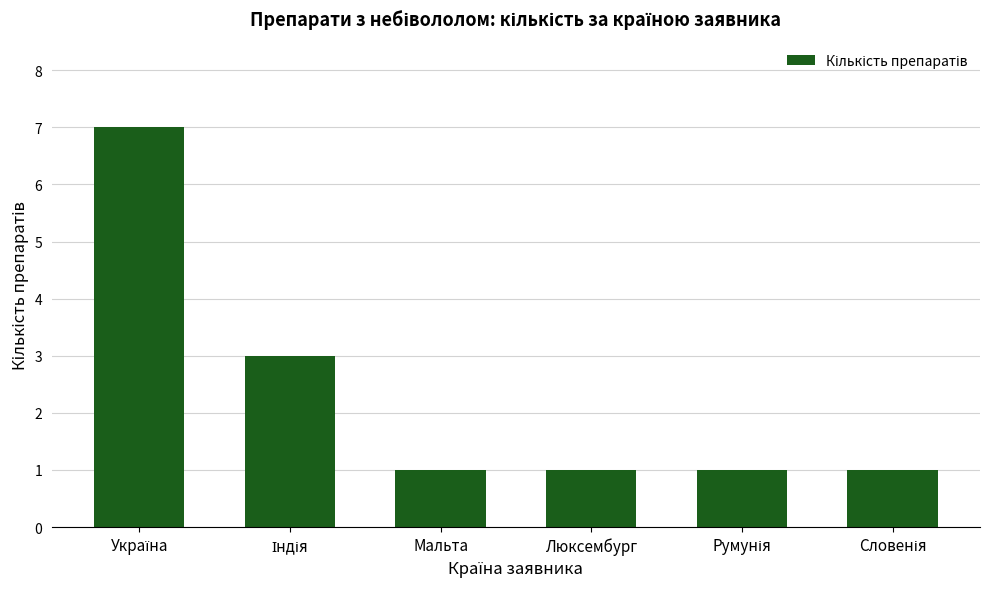

What is the maximum value shown in the chart?

7